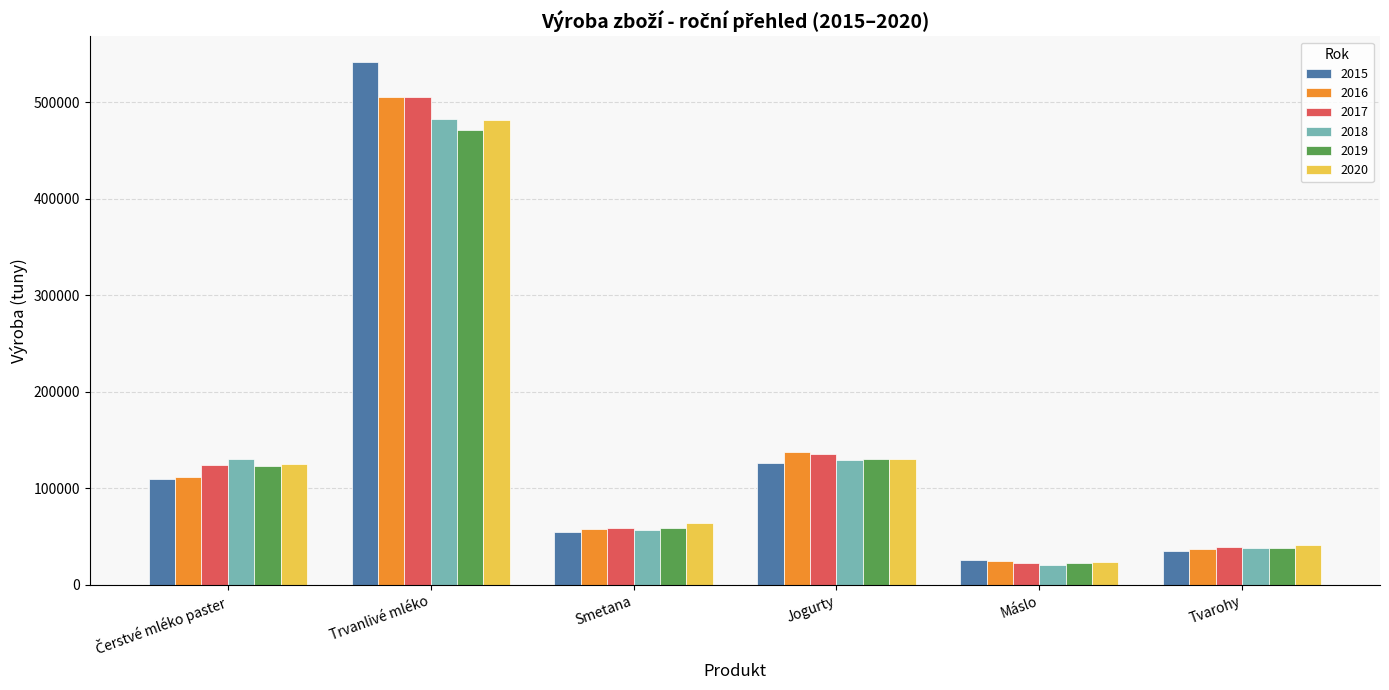

What is the value of the 2019 bar at the 4th from the left?

130425.3